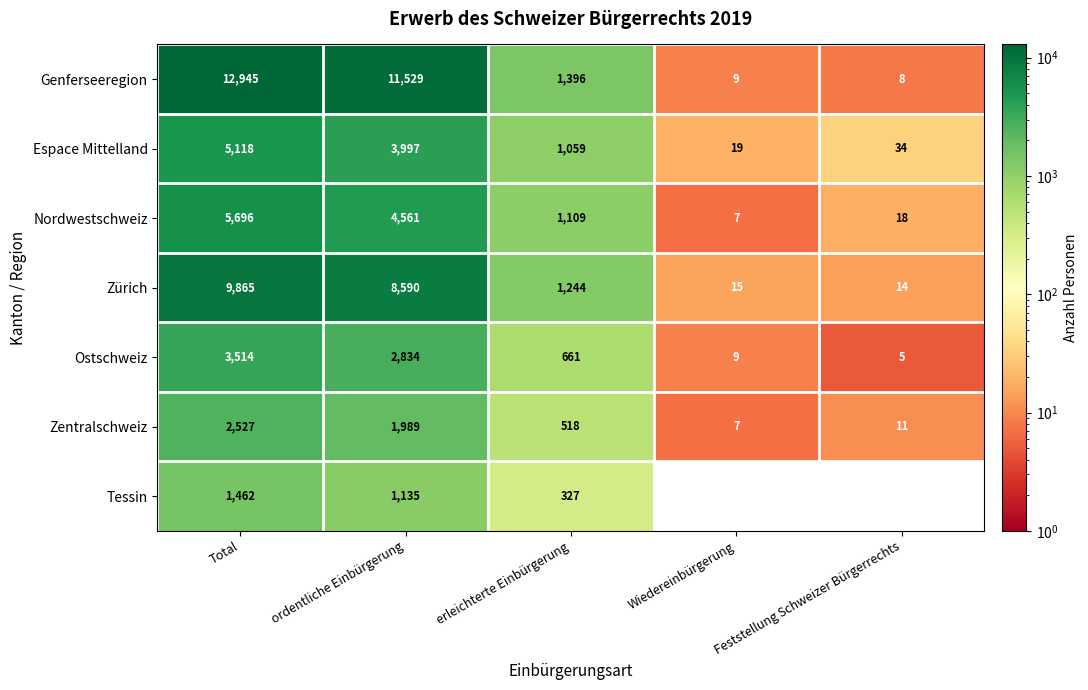

Which series changed the most between erleichterte Einbürgerung and Feststellung Schweizer Bürgerrechts?

Genferseeregion